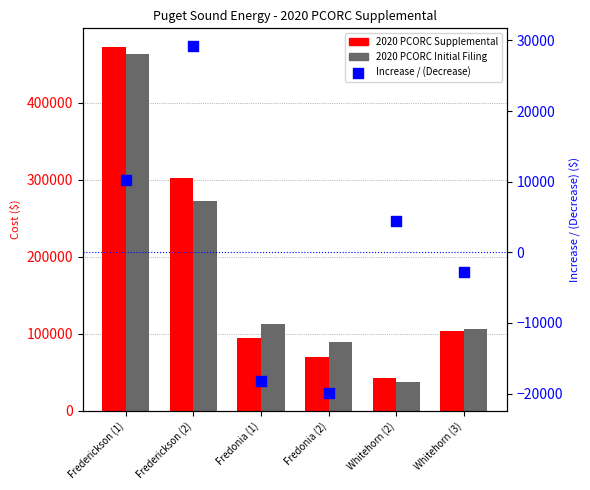

Which series has the widest spread of Y values?

2020 PCORC Supplemental